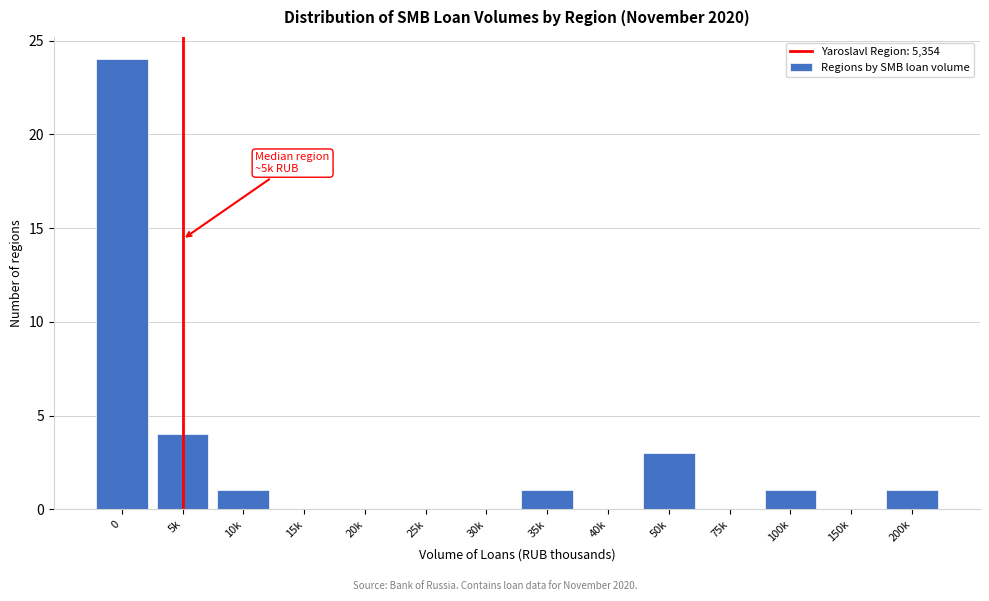

Reading right to left, transcribe all the data shown in this chart.

200k=1	150k=0	100k=1	75k=0	50k=3	40k=0	35k=1	30k=0	25k=0	20k=0	15k=0	10k=1	5k=4	0=24